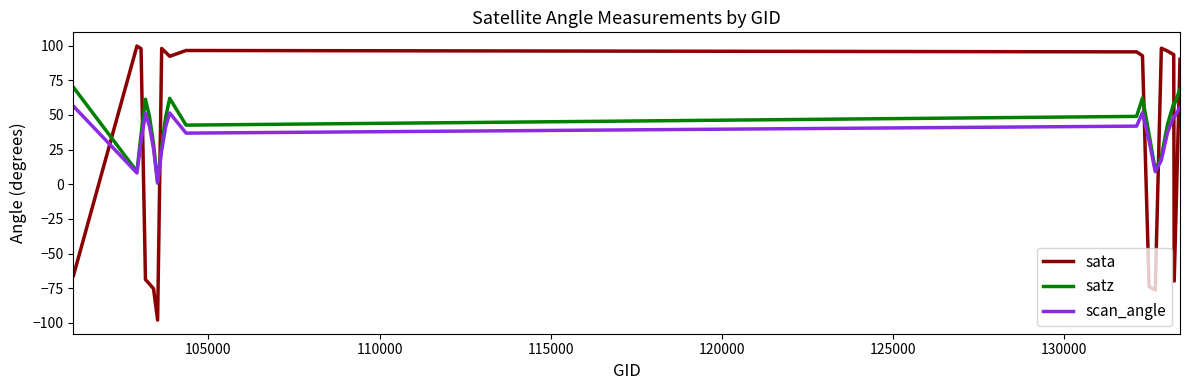

Count the number of categories in the chart.

20